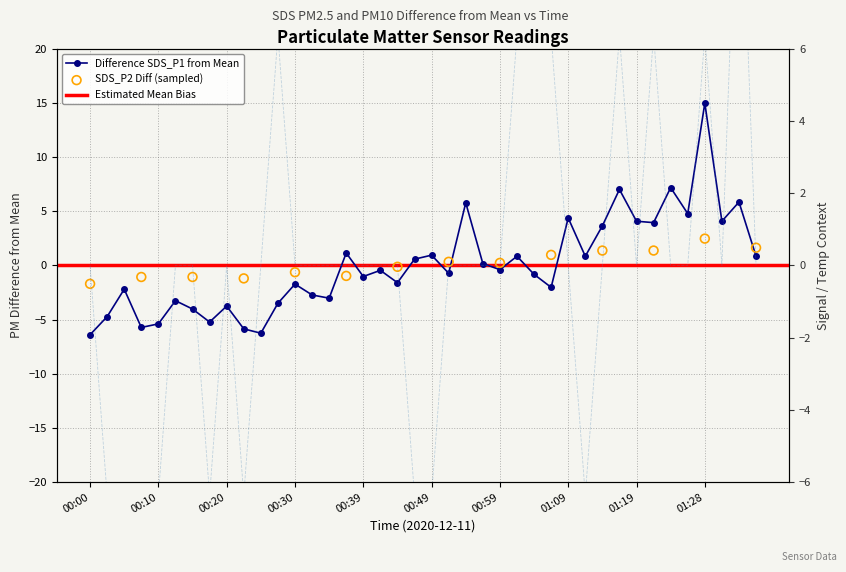

What is the change in value from 00:25 to 00:57?

+6.4